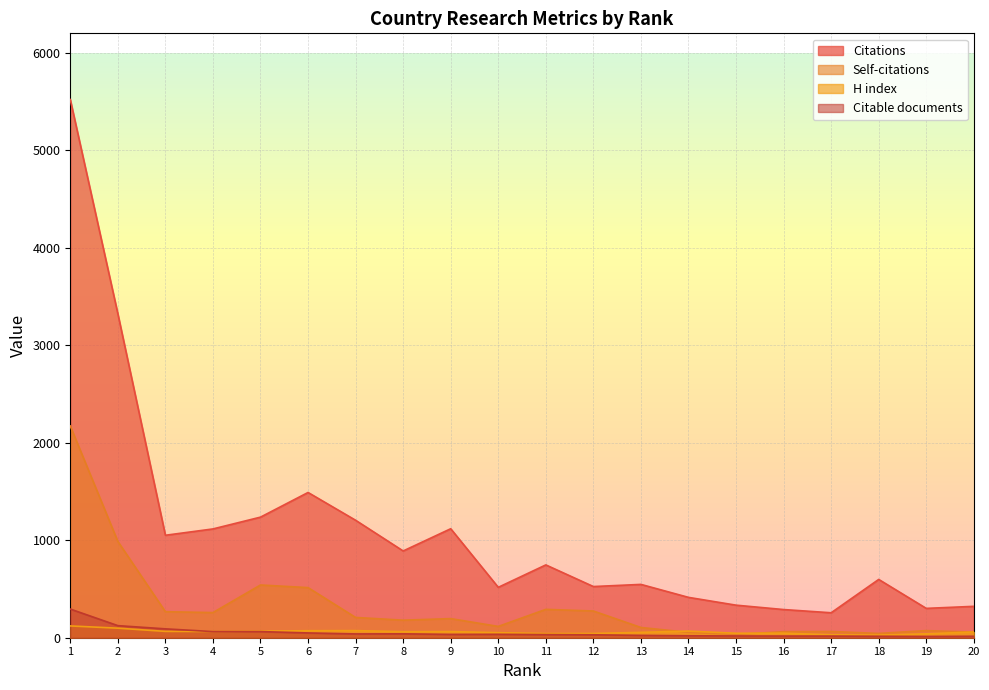

Reading right to left, transcribe all the data shown in this chart.

Citations: 322	301	598	256	289	334	414	547	525	747	517	1118	890	1205	1490	1237	1116	1051	3324	5521
Self-citations: 57	73	44	64	62	34	55	105	274	291	116	196	180	208	514	541	258	267	988	2172
H index: 59	40	27	30	47	46	68	55	44	43	52	63	62	73	72	68	64	65	98	121
Citable documents: 15	13	15	17	17	18	20	24	30	32	35	34	40	39	49	63	63	91	124	294